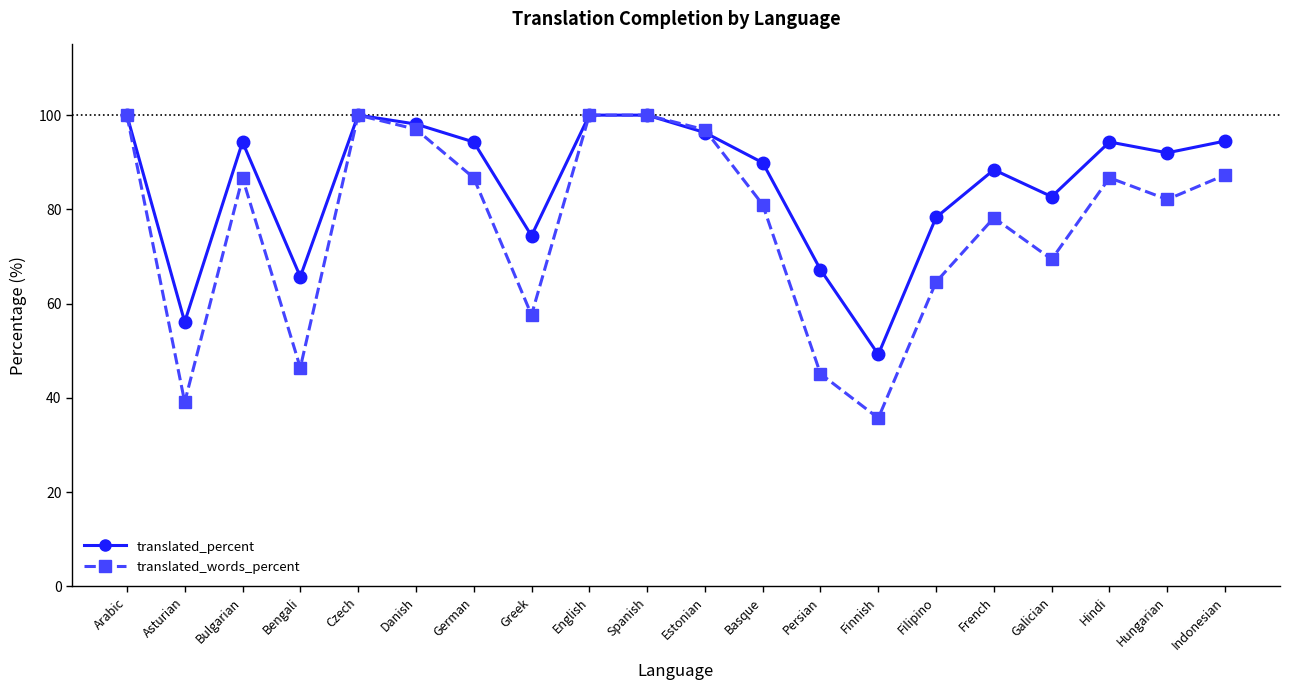

What is the smallest value displayed?

35.7